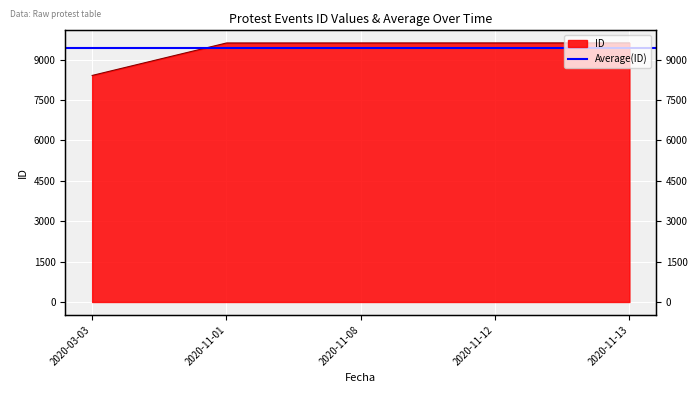

What is the value of the 2nd point from the left?

9621